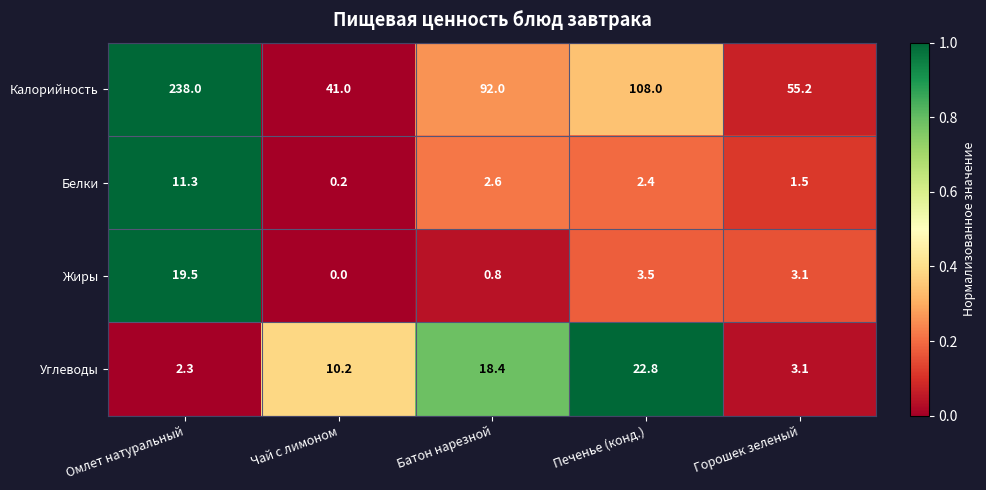

What is the difference between the second highest and second lowest values in the Углеводы series?

15.3